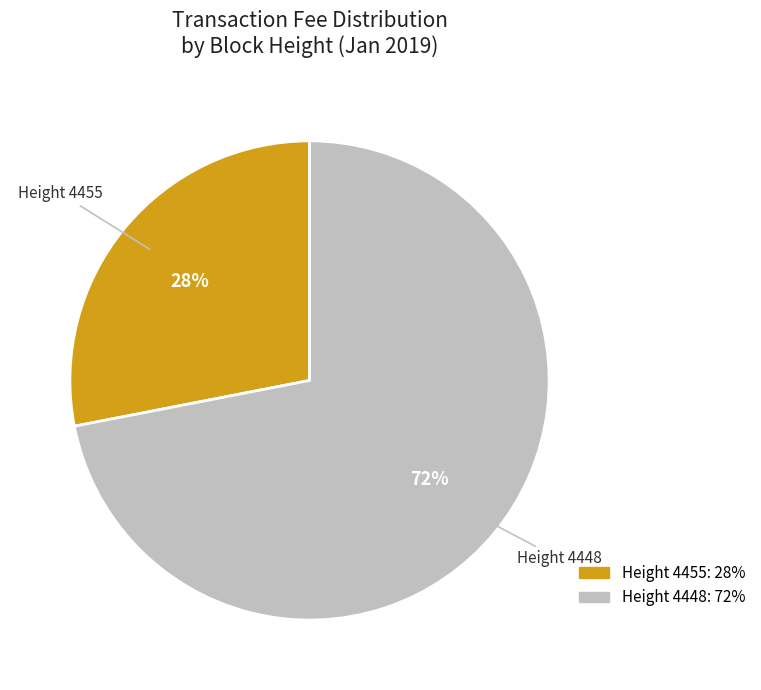

To the nearest percent, what is the average slice percentage?

50%